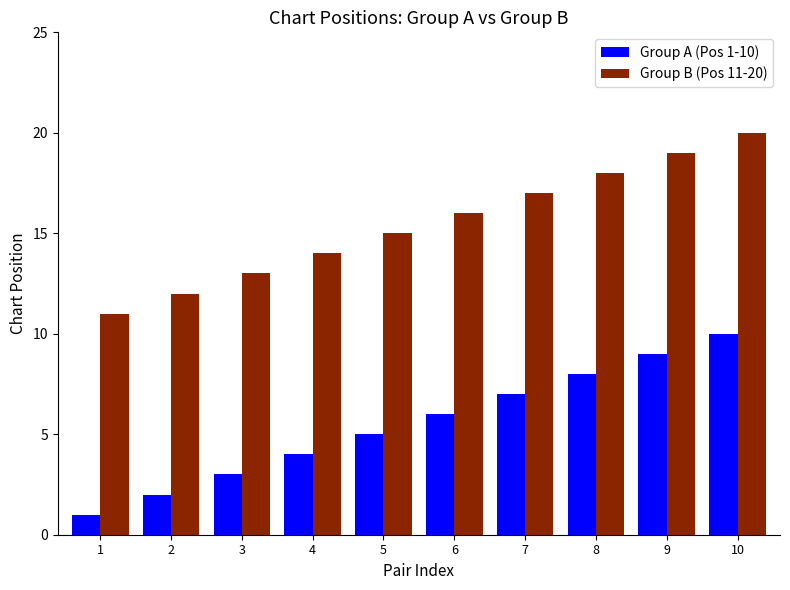

How many bars are there in total?

20